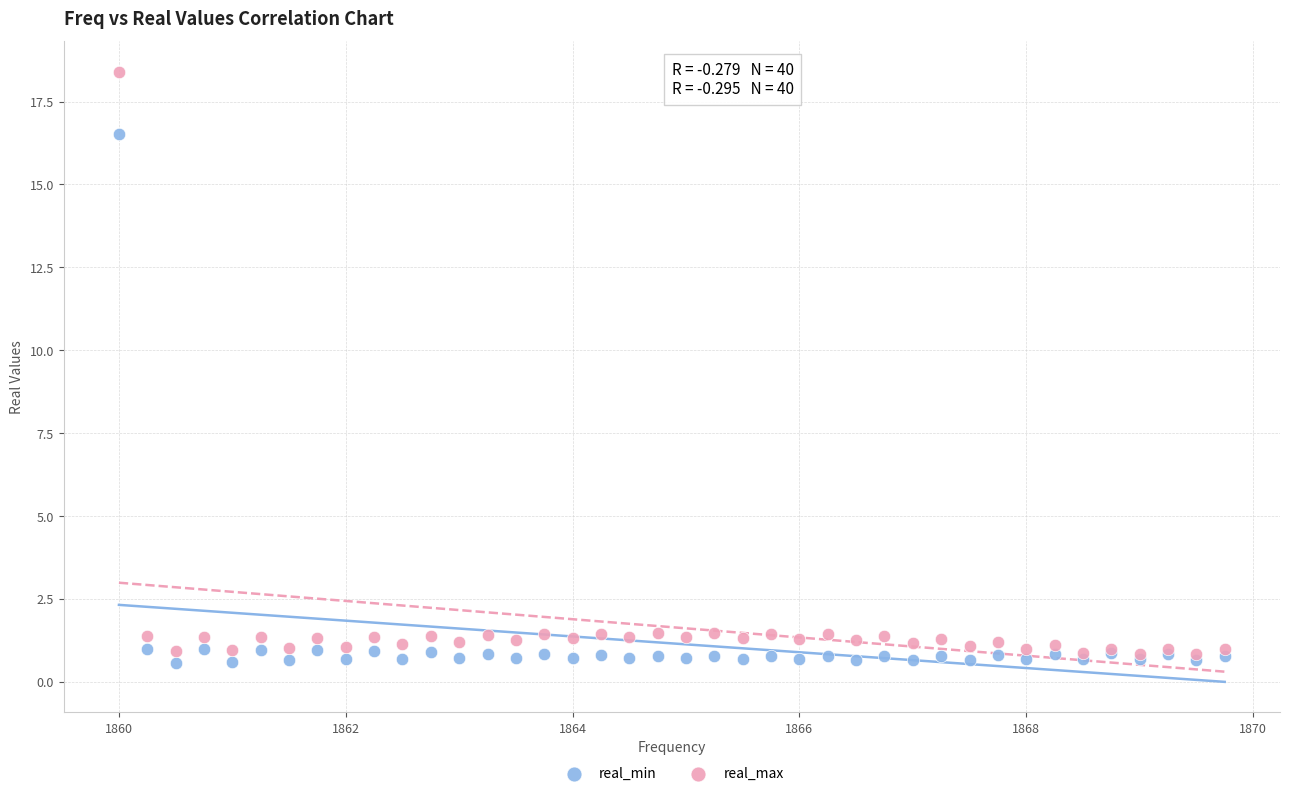

What are all the series names shown in the legend?

real_min, real_max